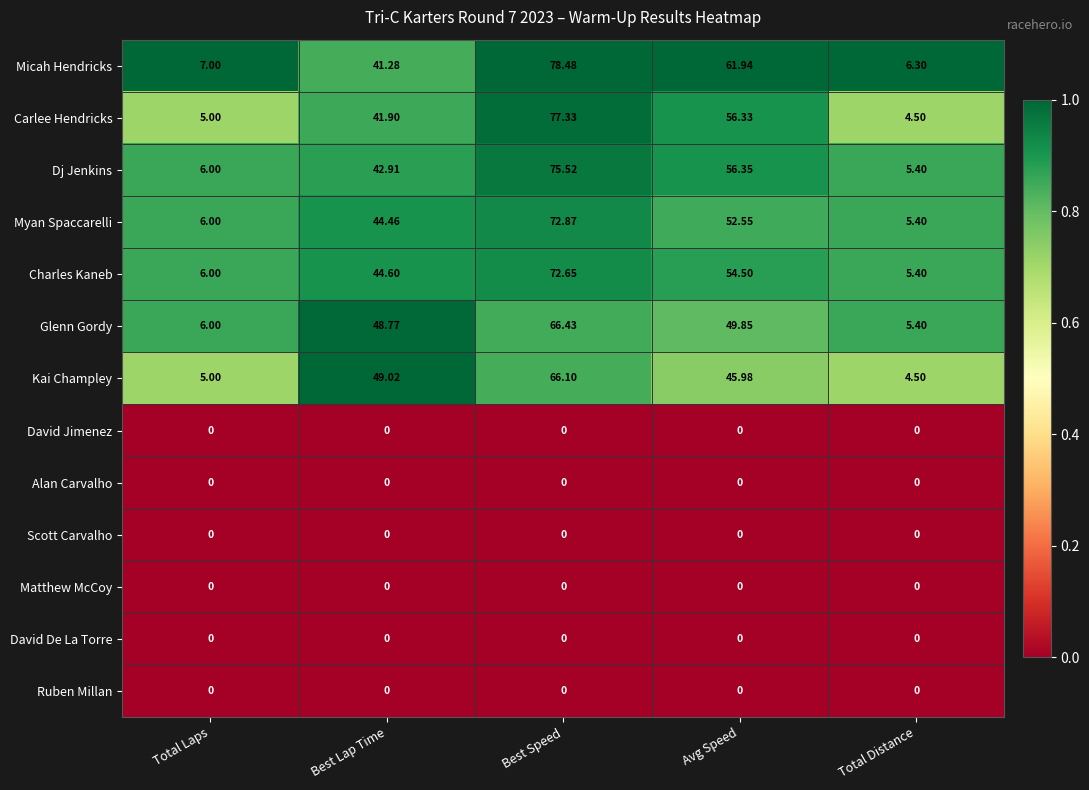

Which label corresponds to the largest value in the chart?

Best Speed